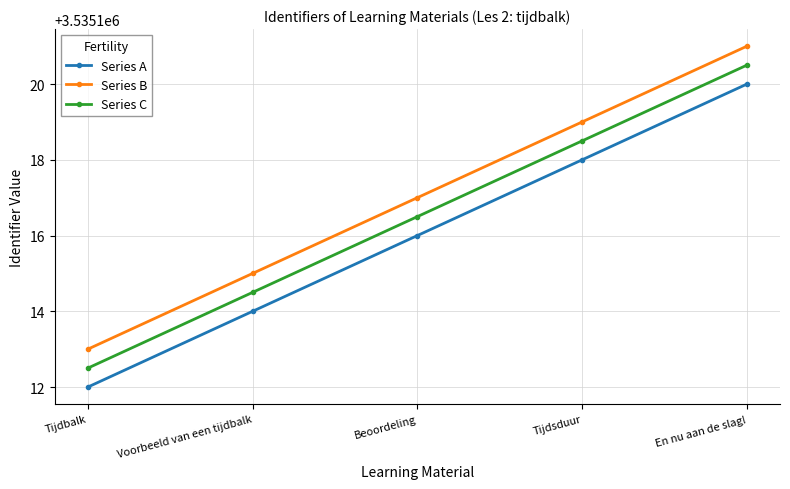

At which category is the sum across all series the highest?

En nu aan de slag!